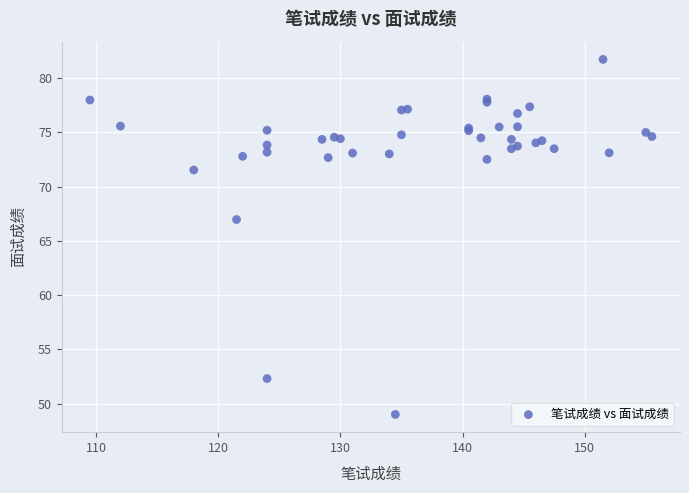

What Y value in the scatter plot is closest to 65?

67.0